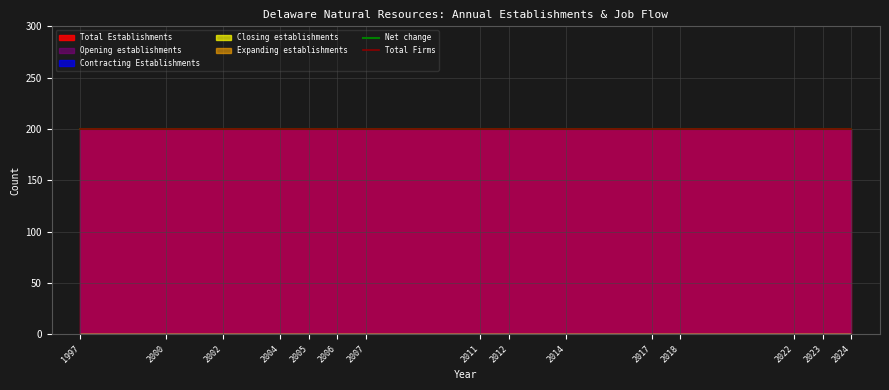

True or false: Contracting Establishments and Opening establishments intersect in this chart.

False